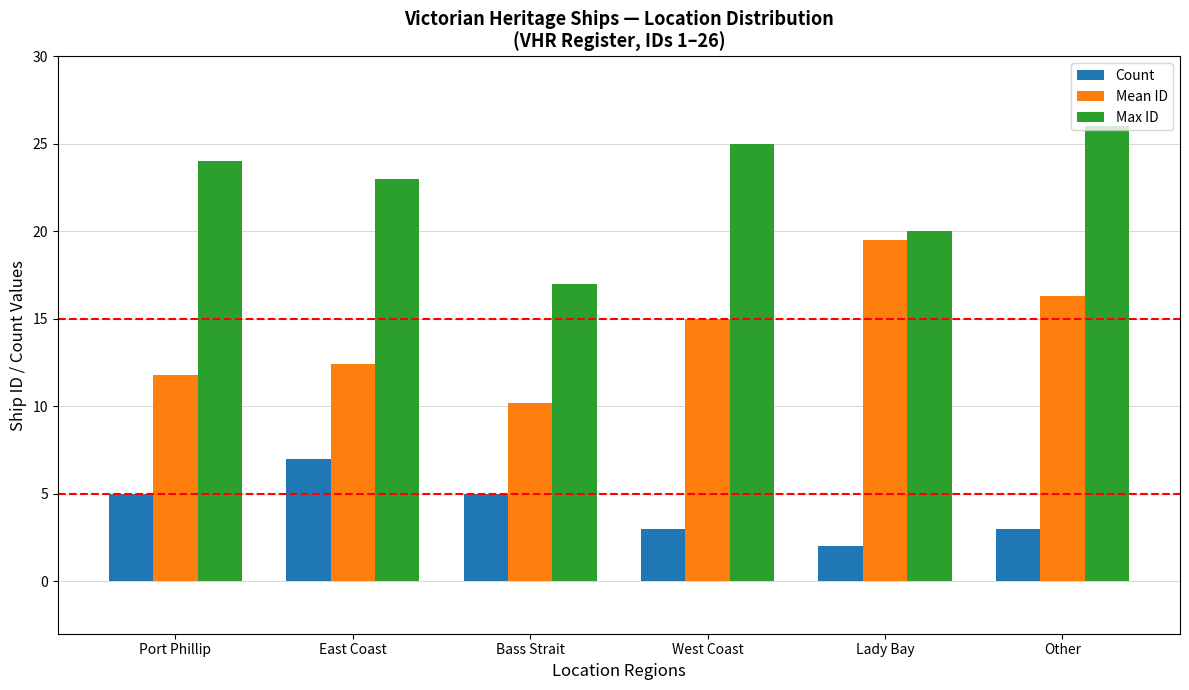

What is the maximum value shown in the chart?

26.0